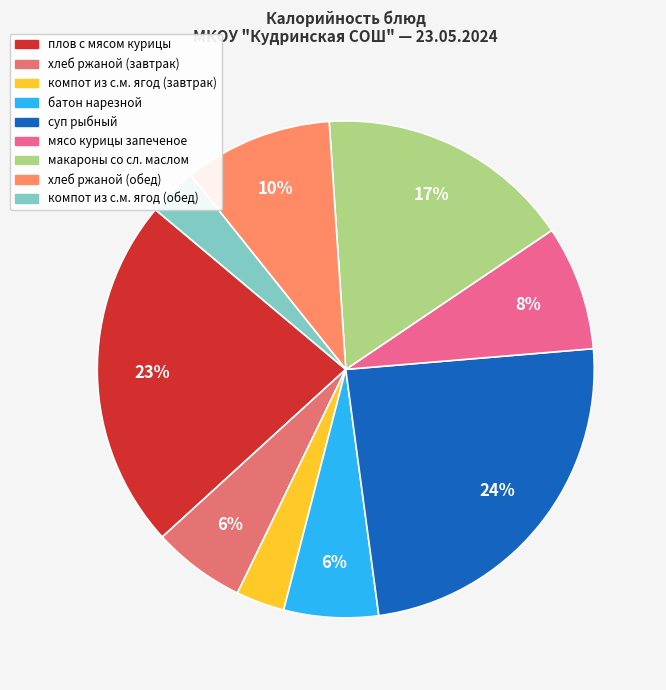

What percentage is NOT represented by батон нарезной?

93.9%